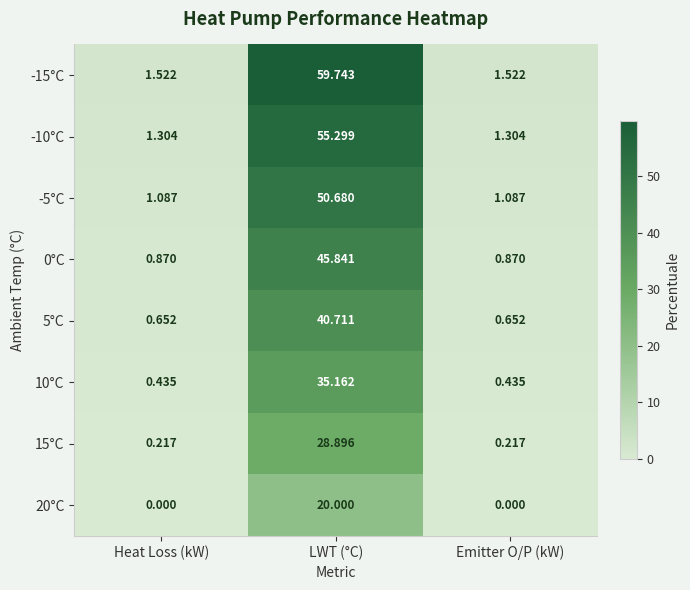

At how many categories does at least one series exceed 44?

1